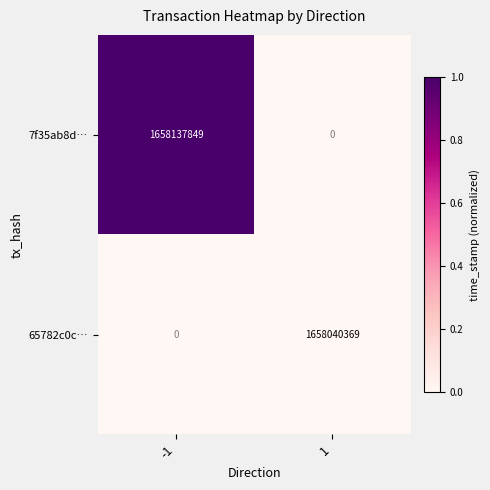

Rank the series by their average value, from highest to lowest.

7f35ab8d…, 65782c0c…